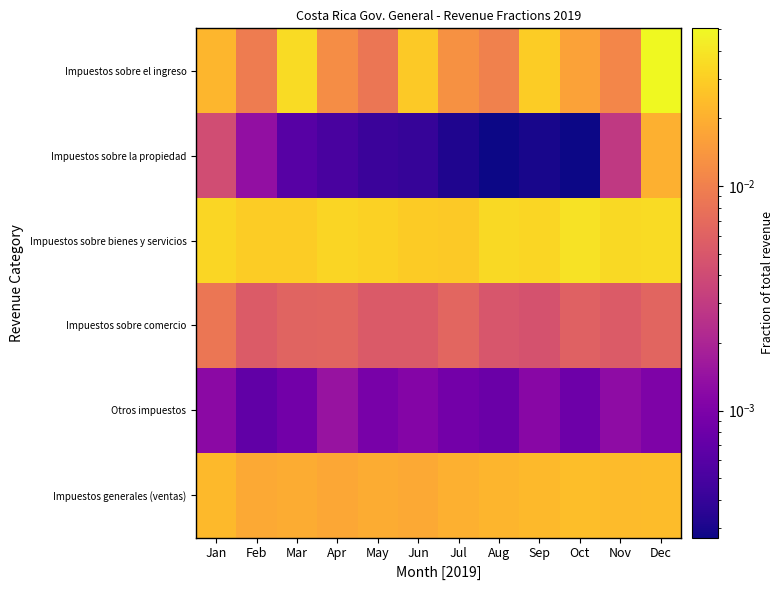

Reading left to right, extract all data points from this chart.

Impuestos sobre el ingreso: Jan=0.0	Feb=0.0	Mar=0.0	Apr=0.0	May=0.0	Jun=0.0	Jul=0.0	Aug=0.0	Sep=0.0	Oct=0.0	Nov=0.0	Dec=0.1
Impuestos sobre la propiedad: Jan=0.0	Feb=0.0	Mar=0.0	Apr=0.0	May=0.0	Jun=0.0	Jul=0.0	Aug=0.0	Sep=0.0	Oct=0.0	Nov=0.0	Dec=0.0
Impuestos sobre bienes y servicios: Jan=0.0	Feb=0.0	Mar=0.0	Apr=0.0	May=0.0	Jun=0.0	Jul=0.0	Aug=0.0	Sep=0.0	Oct=0.0	Nov=0.0	Dec=0.0
Impuestos sobre comercio: Jan=0.0	Feb=0.0	Mar=0.0	Apr=0.0	May=0.0	Jun=0.0	Jul=0.0	Aug=0.0	Sep=0.0	Oct=0.0	Nov=0.0	Dec=0.0
Otros impuestos: Jan=0.0	Feb=0.0	Mar=0.0	Apr=0.0	May=0.0	Jun=0.0	Jul=0.0	Aug=0.0	Sep=0.0	Oct=0.0	Nov=0.0	Dec=0.0
Impuestos generales (ventas): Jan=0.0	Feb=0.0	Mar=0.0	Apr=0.0	May=0.0	Jun=0.0	Jul=0.0	Aug=0.0	Sep=0.0	Oct=0.0	Nov=0.0	Dec=0.0